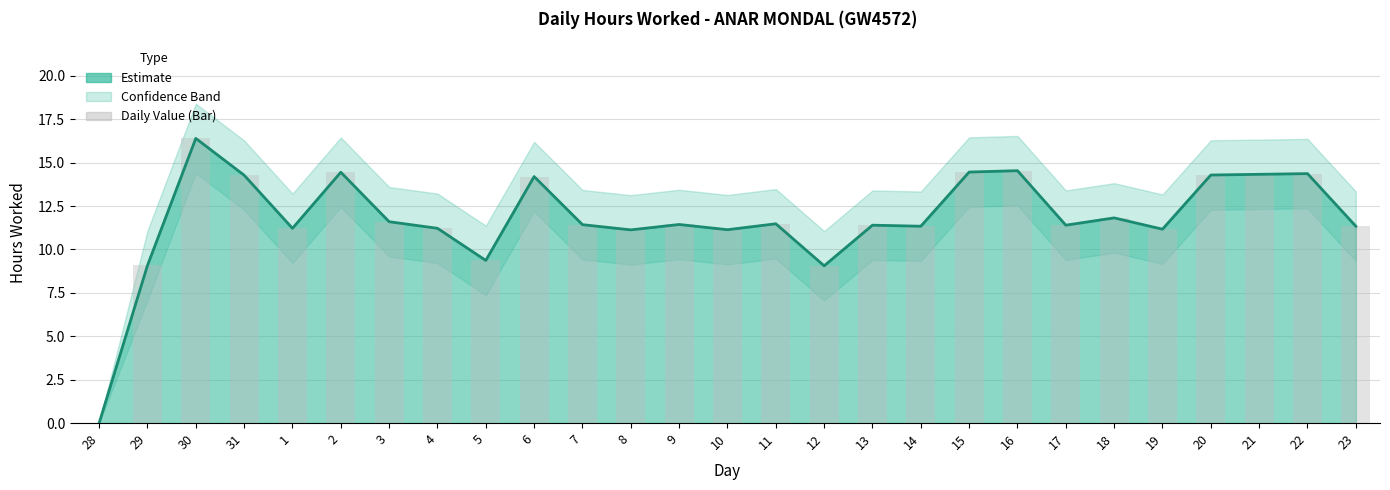

List the labels in order of value, largest first.

30, 16, 15, 2, 22, 21, 20, 31, 6, 18, 3, 11, 9, 7, 13, 17, 14, 23, 1, 4, 19, 10, 8, 5, 29, 12, 28